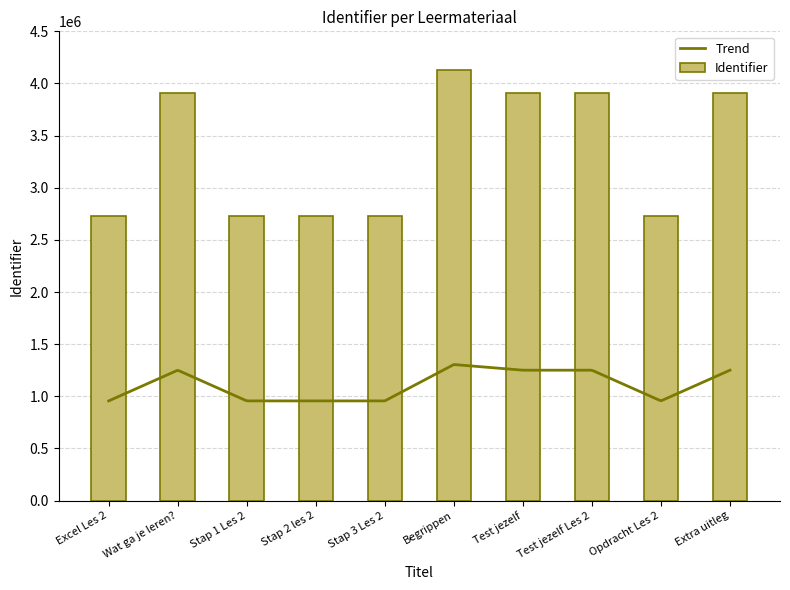

Between Opdracht Les 2 and Test jezelf Les 2, which is larger?

Test jezelf Les 2